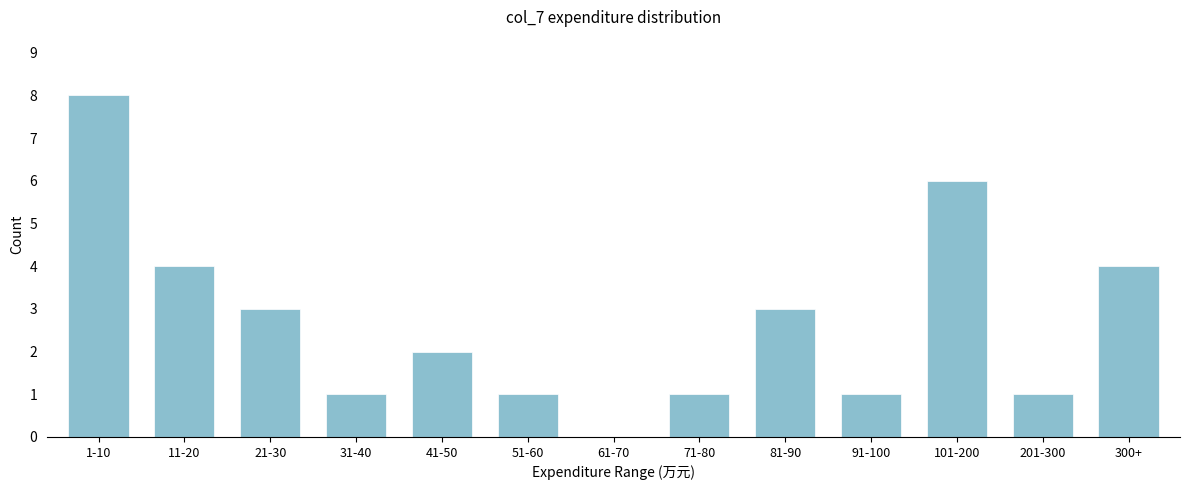

Reading left to right, list all the values displayed in this chart.

1-10=8	11-20=4	21-30=3	31-40=1	41-50=2	51-60=1	61-70=0	71-80=1	81-90=3	91-100=1	101-200=6	201-300=1	300+=4